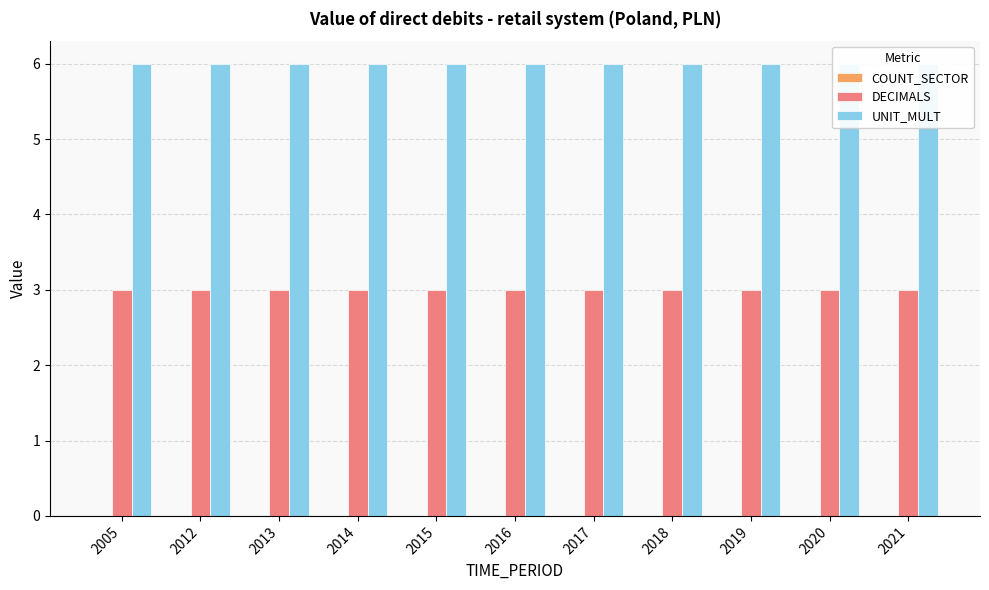

Which series has the largest total across all categories?

UNIT_MULT